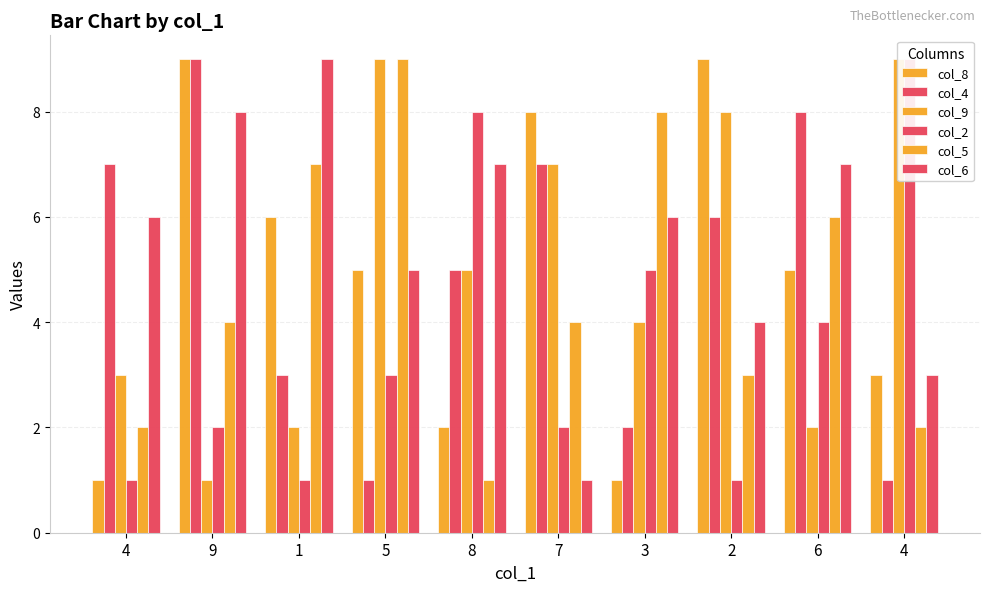

Count the col_4 values in the range 2 to 7.

6